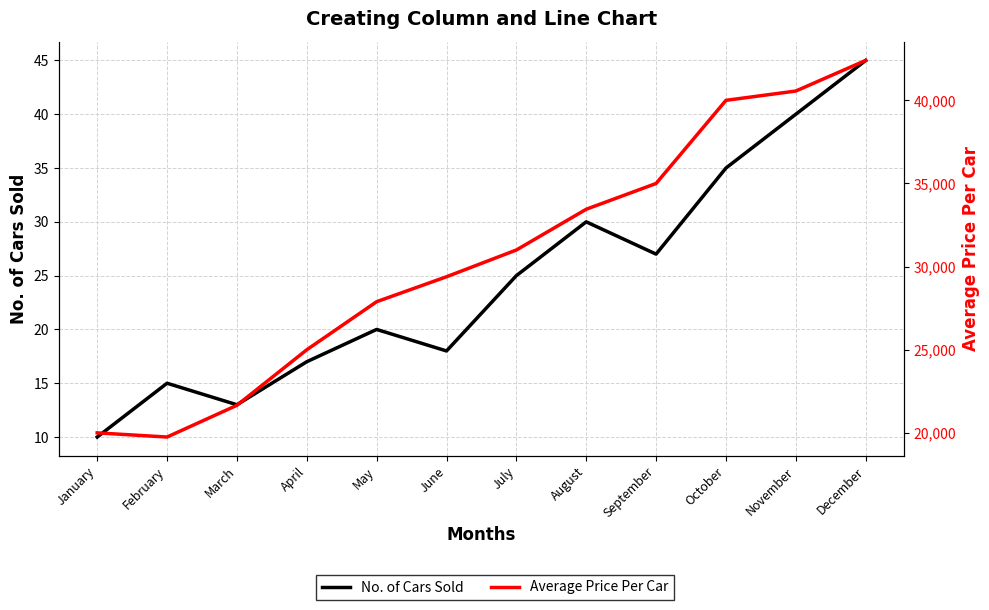

At which category does Average Price Per Car reach its first local valley?

February